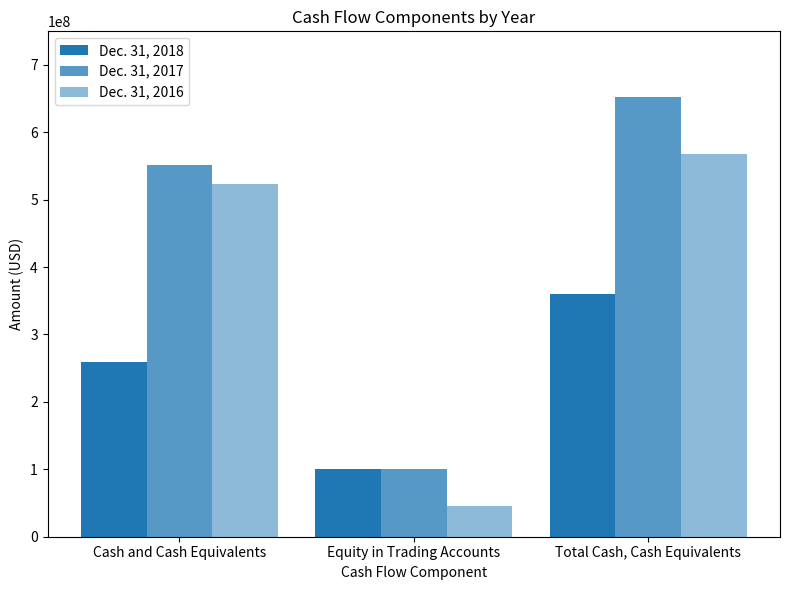

How many bars are there in total?

9